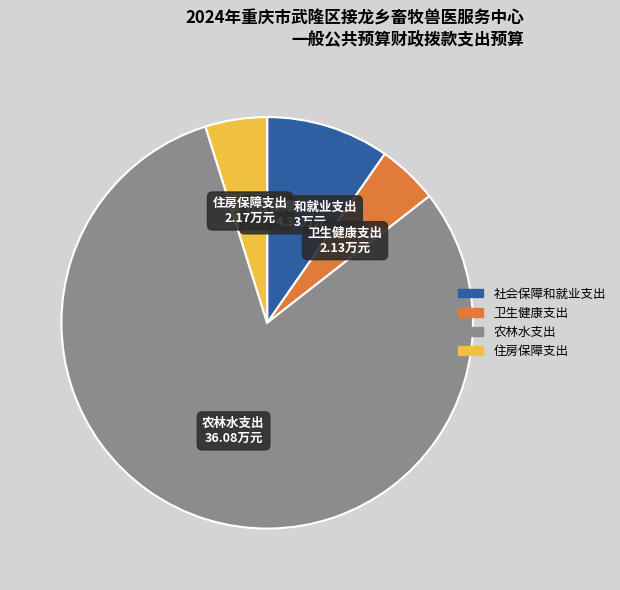

Which slice is the largest?

农林水支出